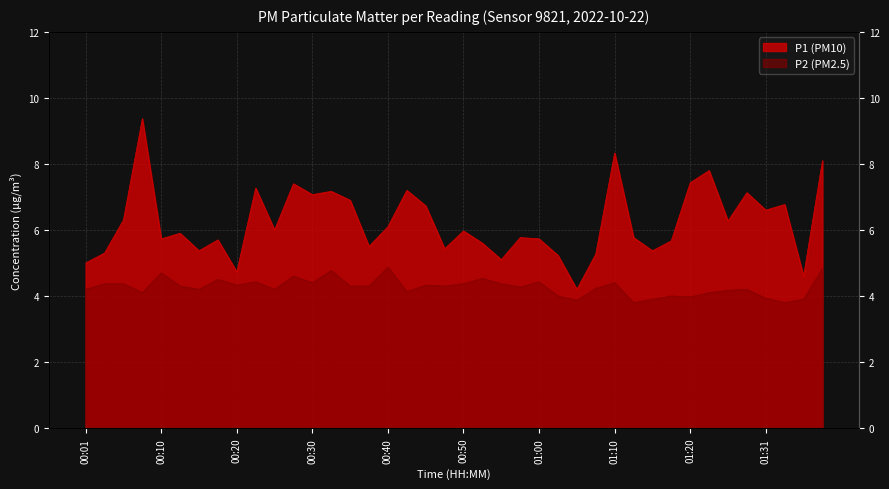

True or false: P2 and P1 intersect in this chart.

False